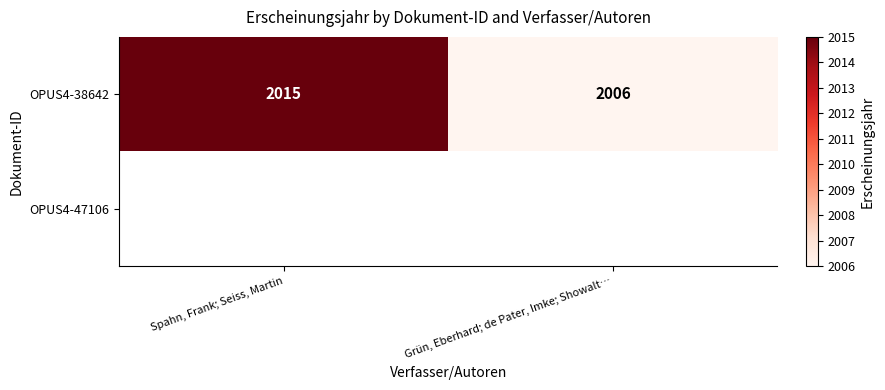

Count the number of data series in this chart.

2